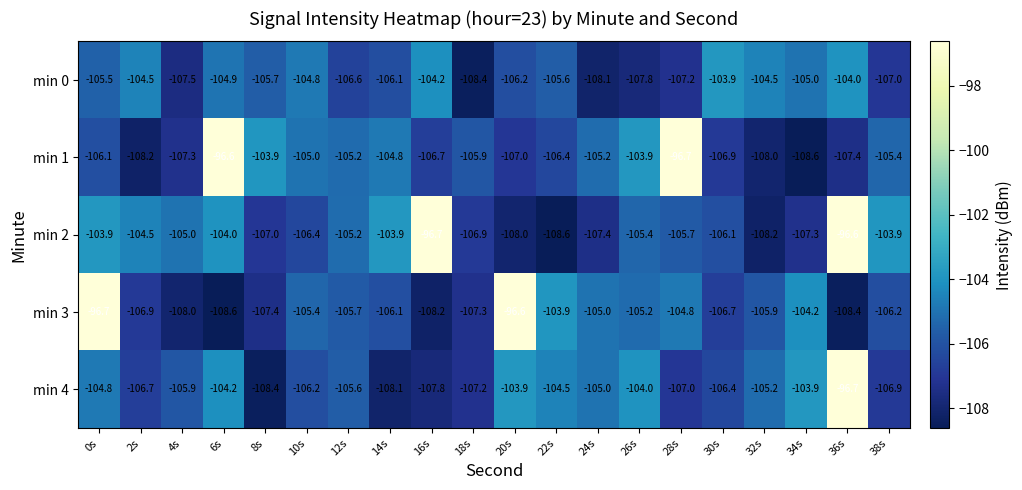

The min 2 series shows -175.1 at 34s. True or false?

False